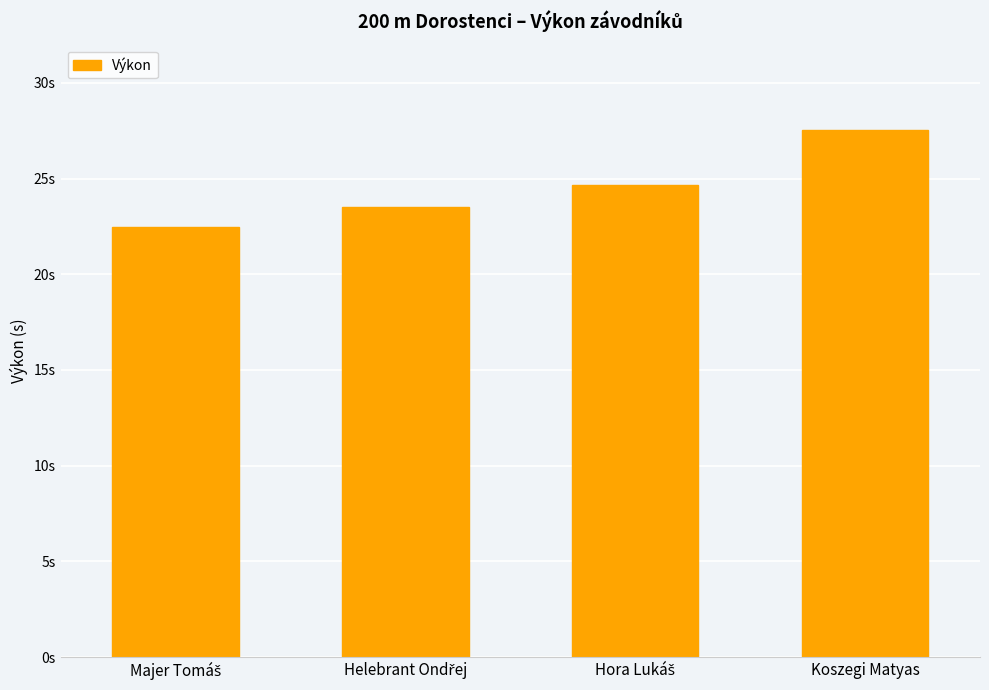

Rank the categories by value from highest to lowest.

Koszegi Matyas, Hora Lukáš, Helebrant Ondřej, Majer Tomáš